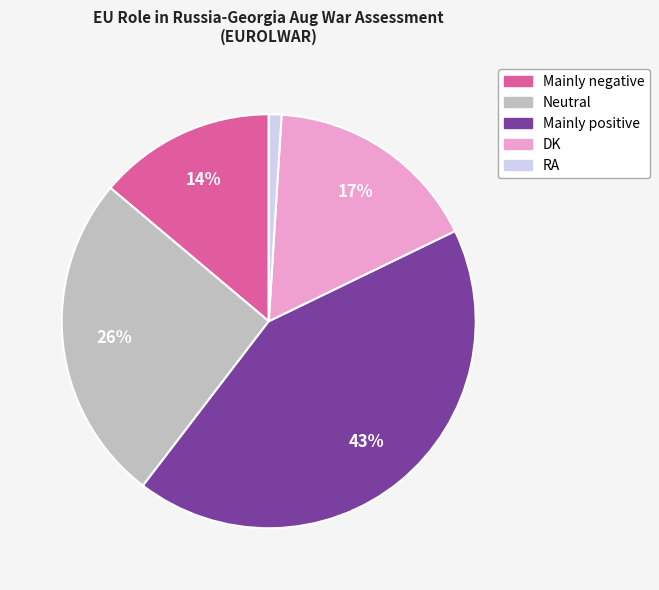

Which has a higher value, Mainly negative or Mainly positive?

Mainly positive